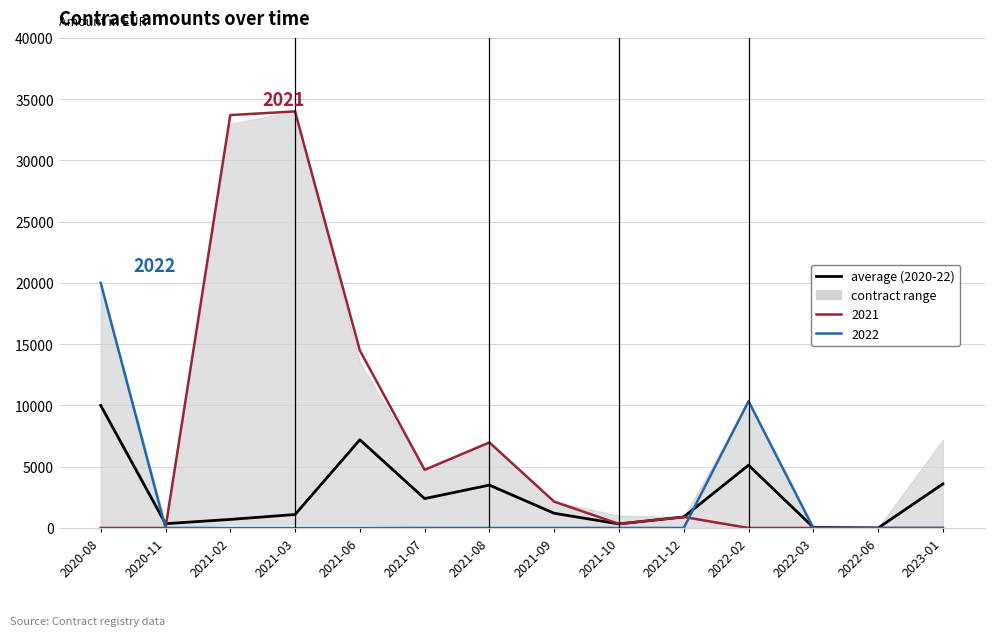

Which category has the lowest value across all series?

2022-06